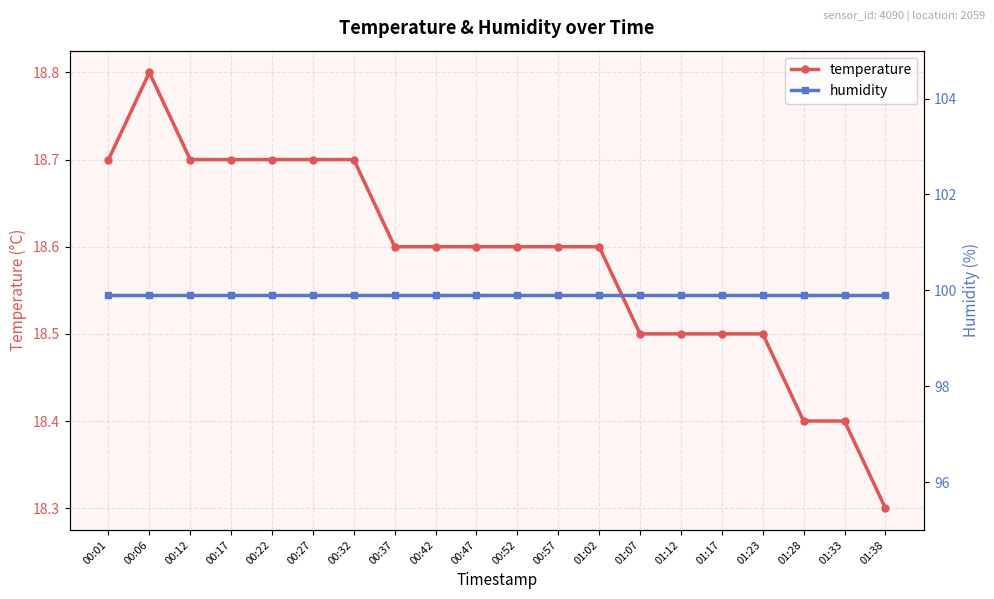

What is the spread (max minus min) of values at 00:37?

81.3